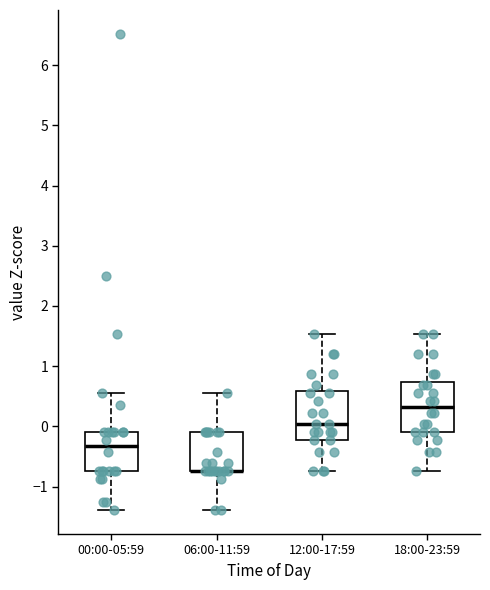

Where is the upper edge of the box for 18:00-23:59 on the y-axis? The values are not printed on the chart, so give them approximately, as read against the axis.

0.7